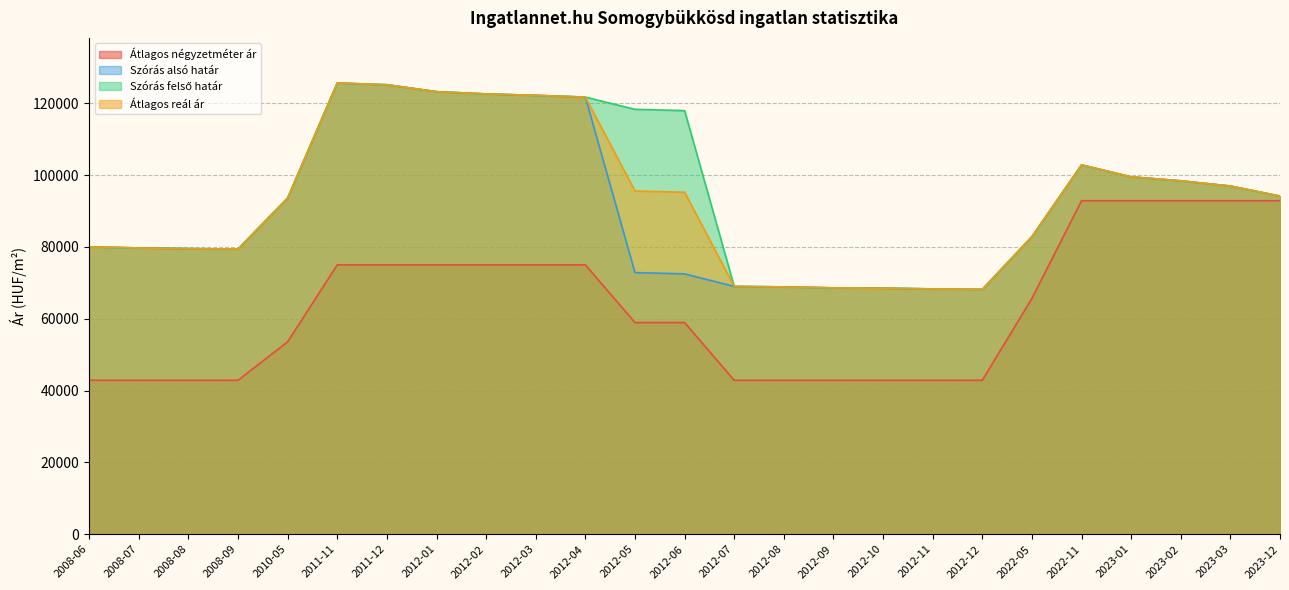

The value of Átlagos négyzetméter ár at 2008-07 is 20422. True or false?

False